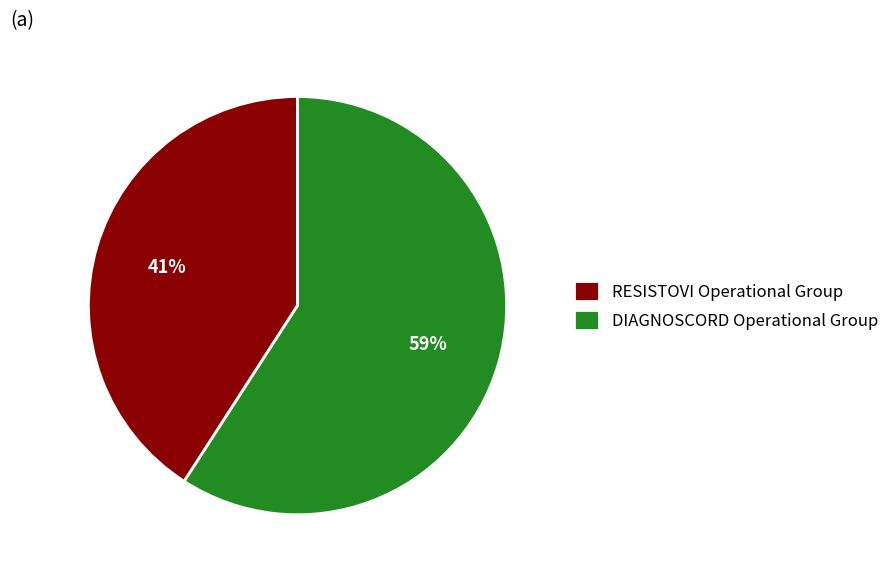

True or false: DIAGNOSCORD Operational Group accounts for 54% of the total.

False